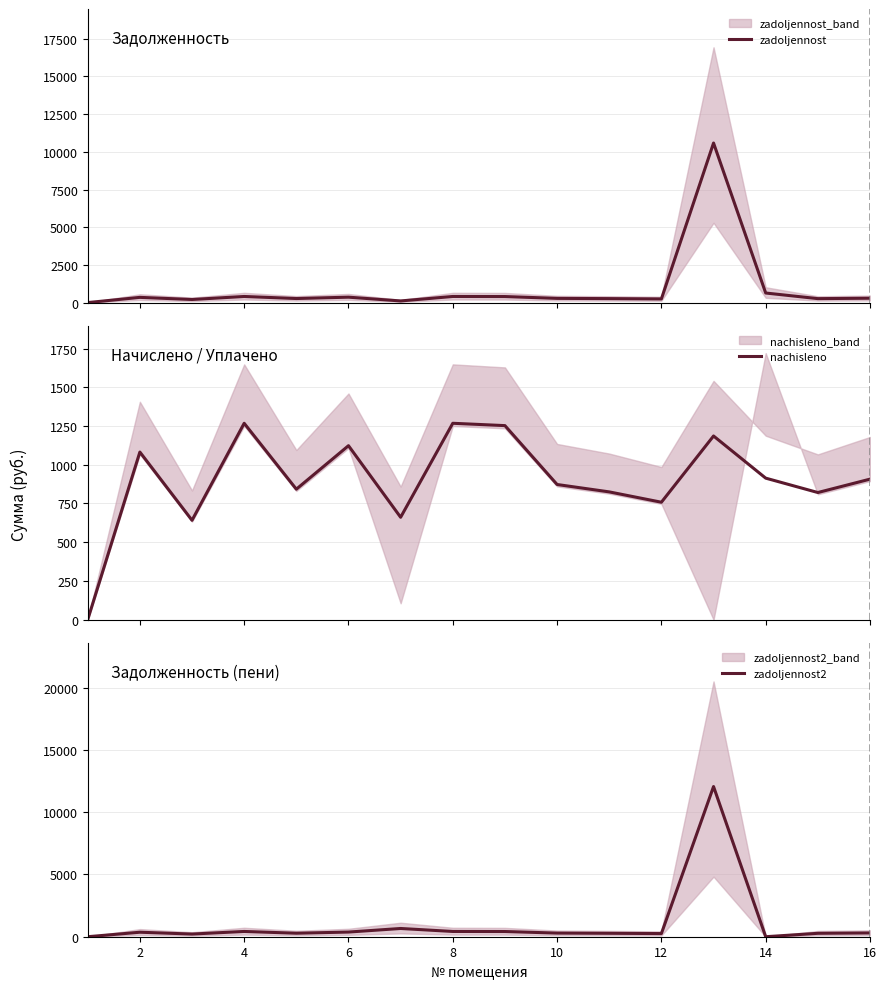

What is the maximum value for zadoljennost?

10583.6